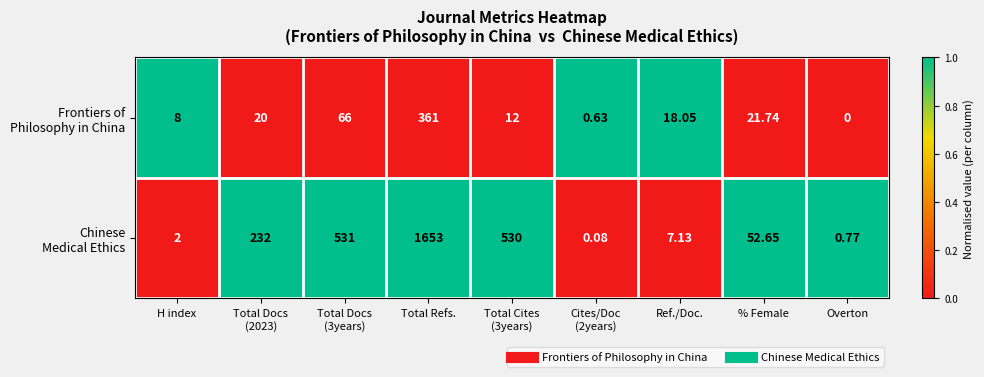

Which label corresponds to the smallest value in the chart?

Overton